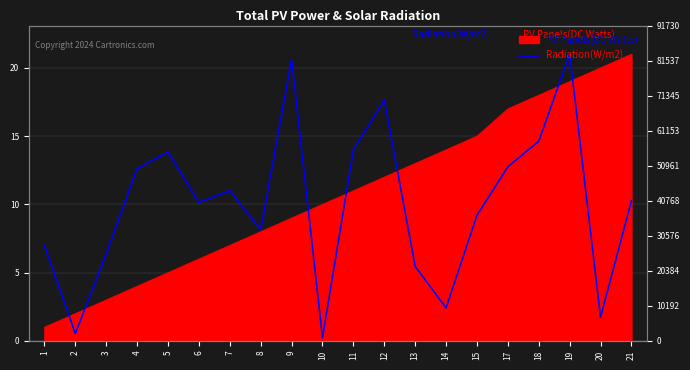

Between 8 and 17, which is larger?

17